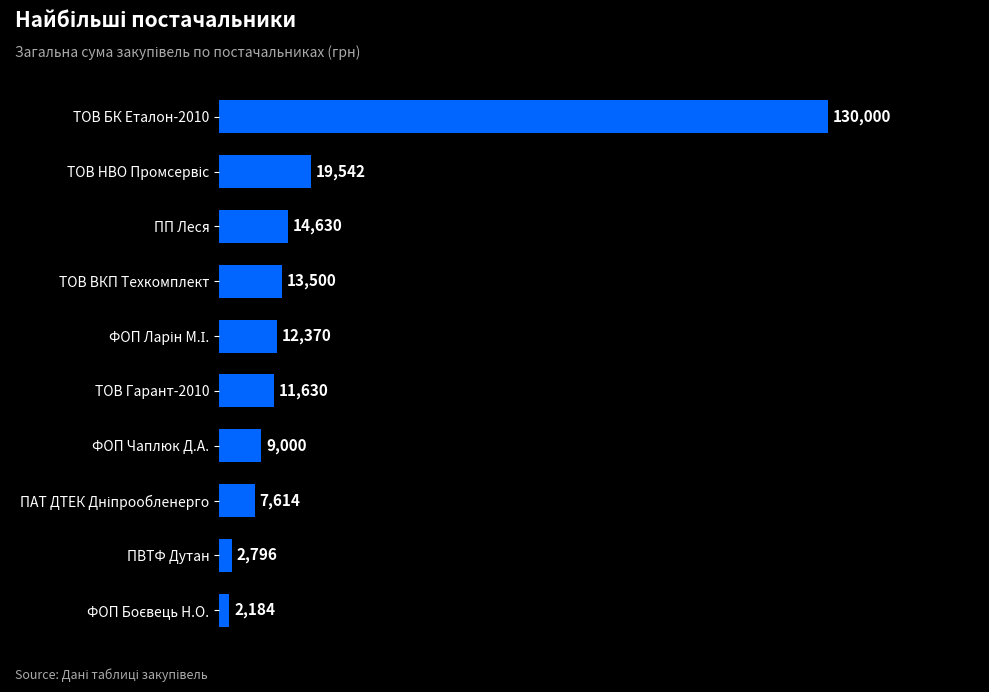

What is the average value?

22326.6